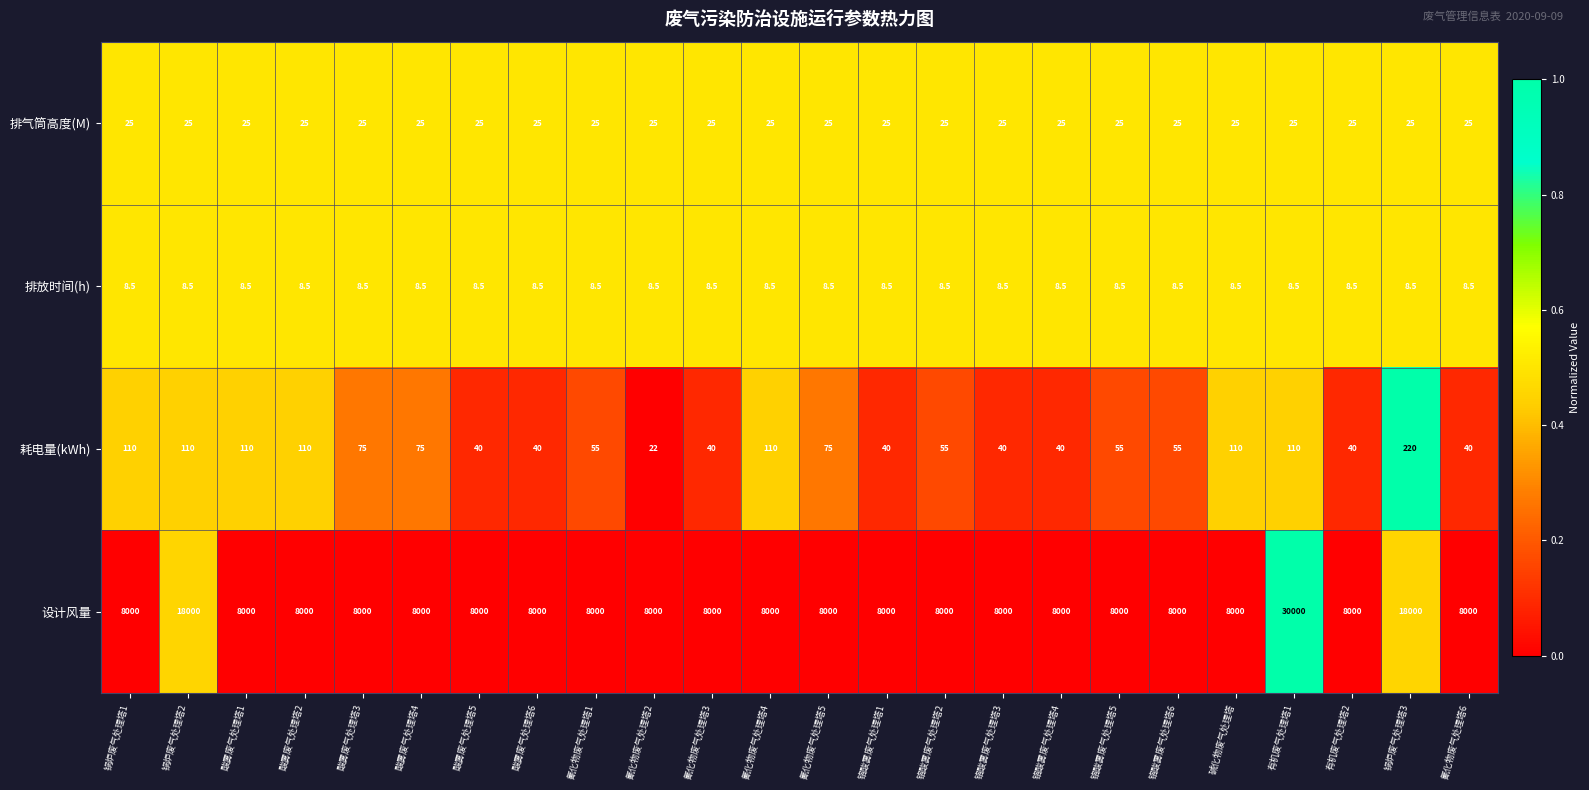

Which series has the widest spread of values?

设计风量